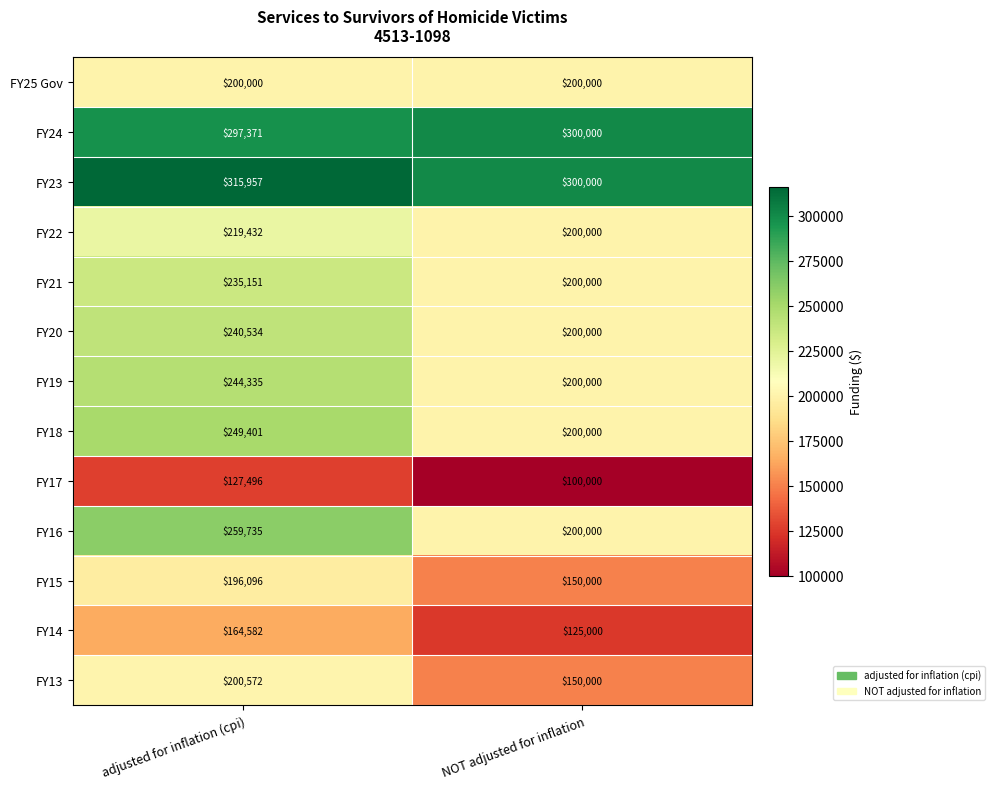

What is the total value across all series at NOT adjusted for inflation?

2525000